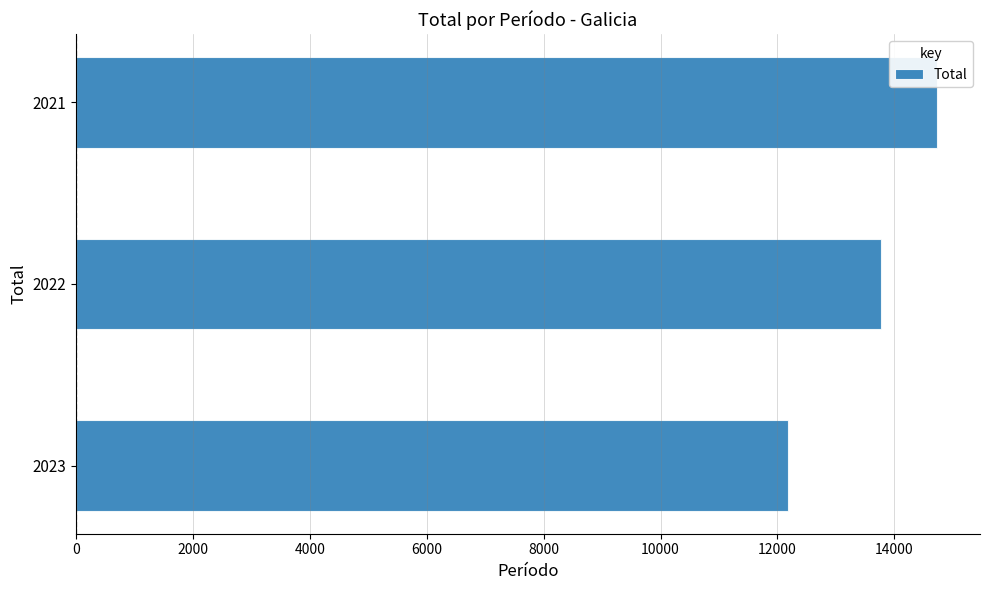

List the labels in order of value, smallest first.

2023, 2022, 2021